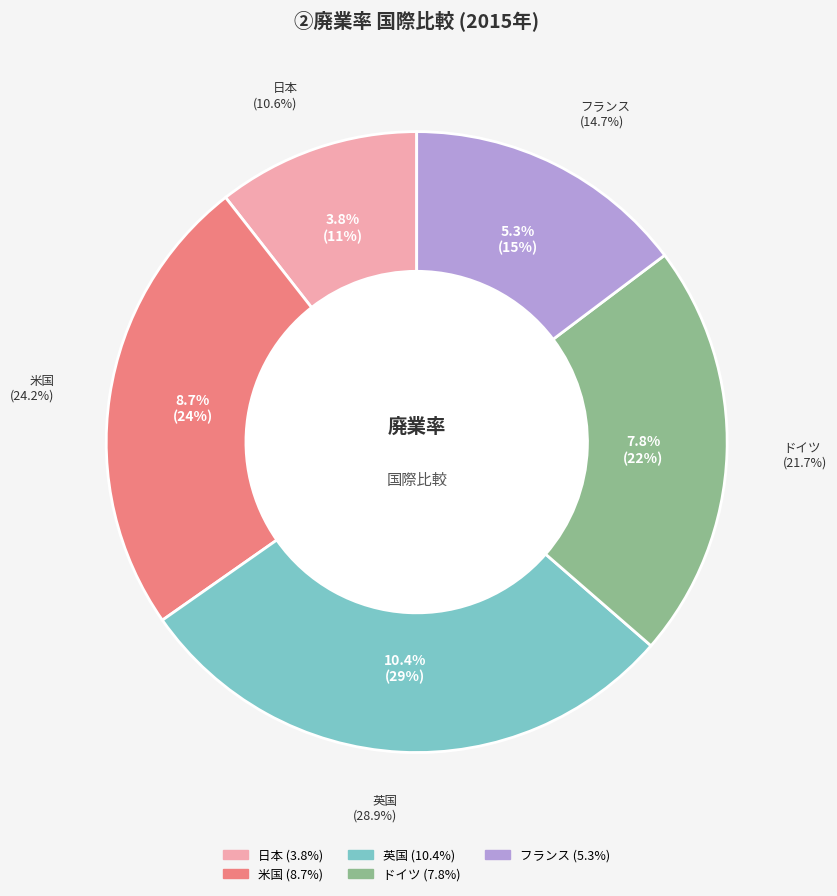

Does 米国 represent more than half of the total?

No